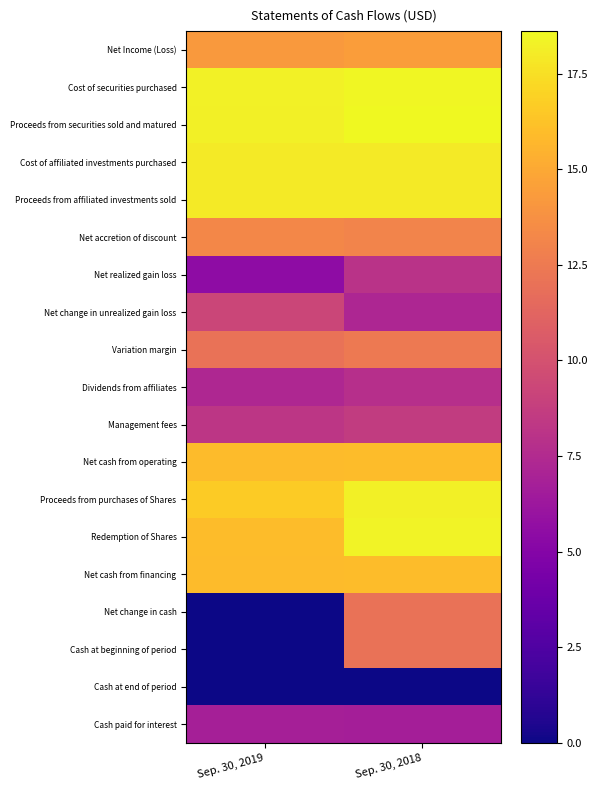

Between Sep. 30, 2019 and Sep. 30, 2018, which is larger?

Sep. 30, 2018